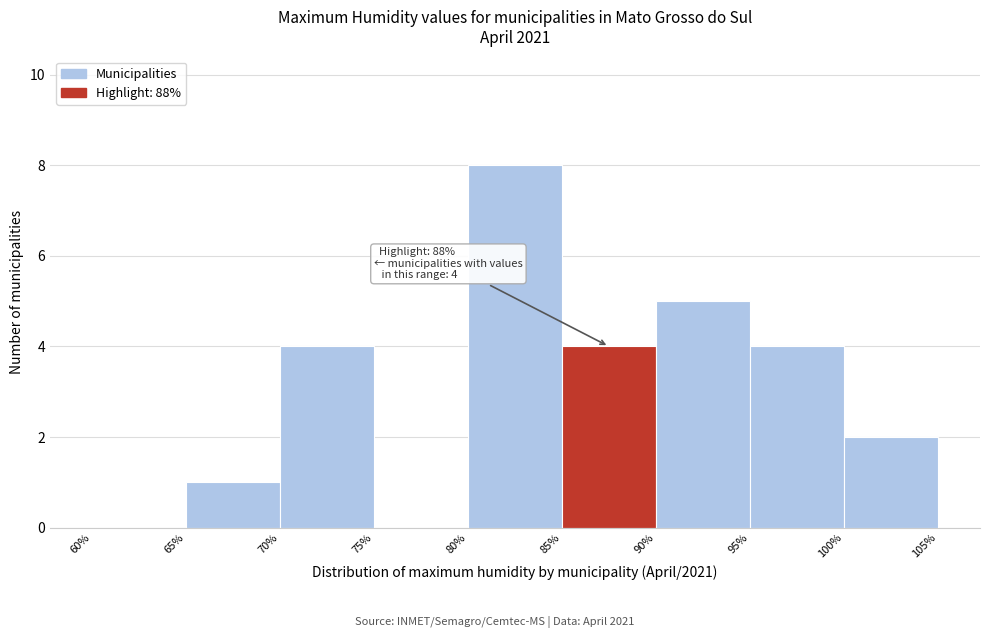

Which range on the x-axis has the tallest bar?

80% to 85%